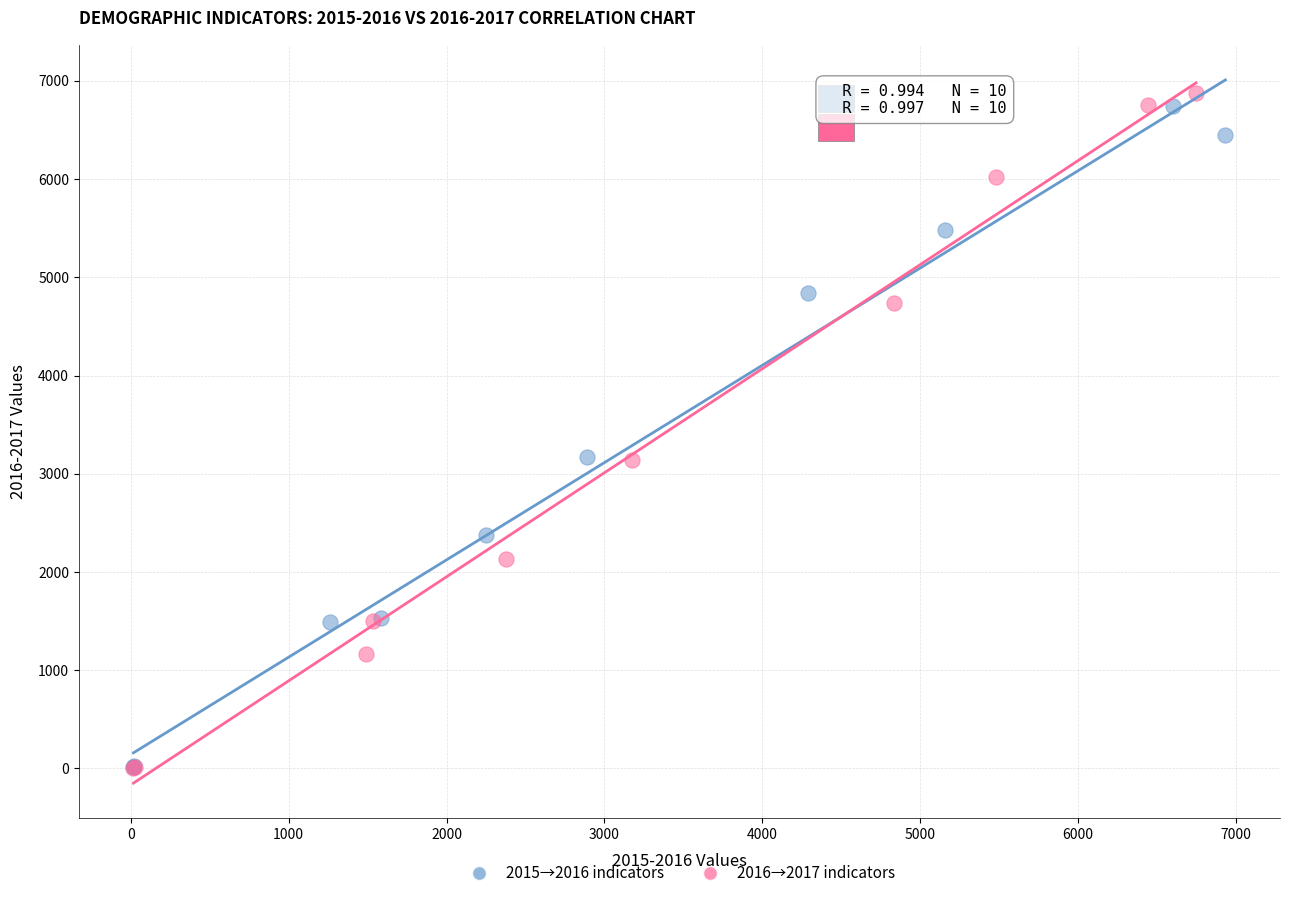

Which series has the largest Y range (max minus min)?

2016→2017 indicators